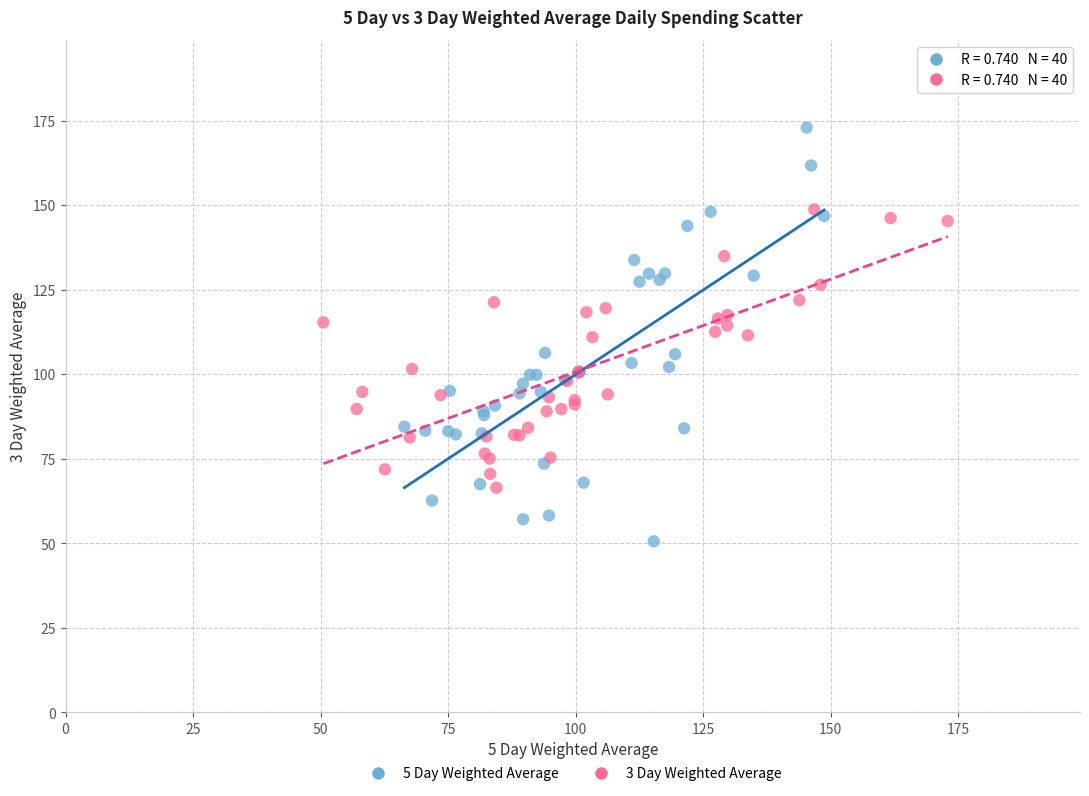

Which series reaches the maximum Y coordinate?

5 Day Weighted Average